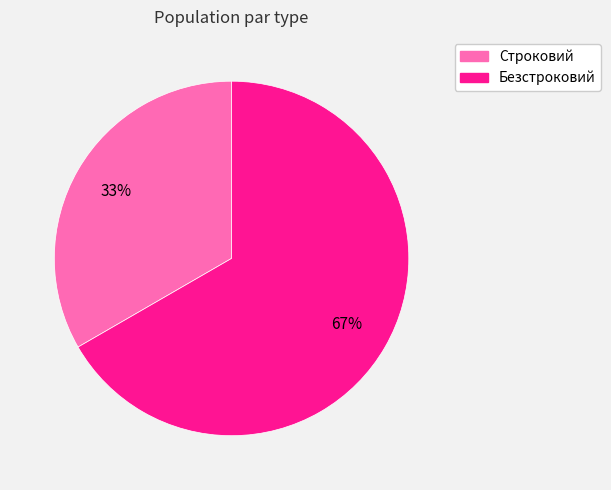

Which has a higher value, Безстроковий or Строковий?

Безстроковий